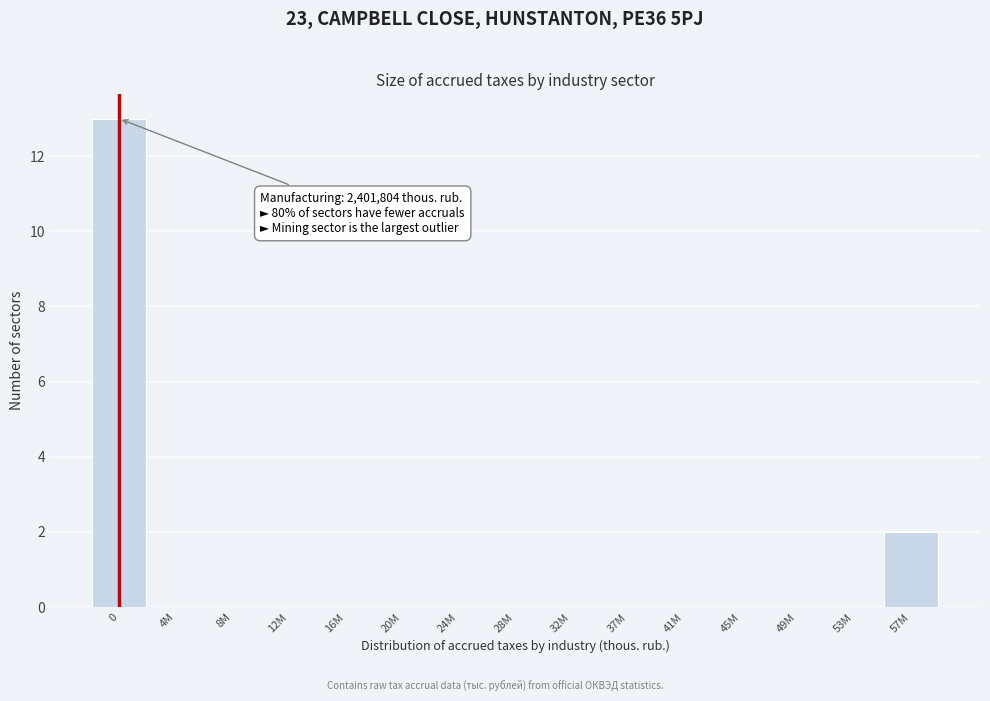

Reading right to left, transcribe all the data shown in this chart.

57M=2	53M=0	49M=0	45M=0	41M=0	37M=0	32M=0	28M=0	24M=0	20M=0	16M=0	12M=0	8M=0	4M=0	0=13